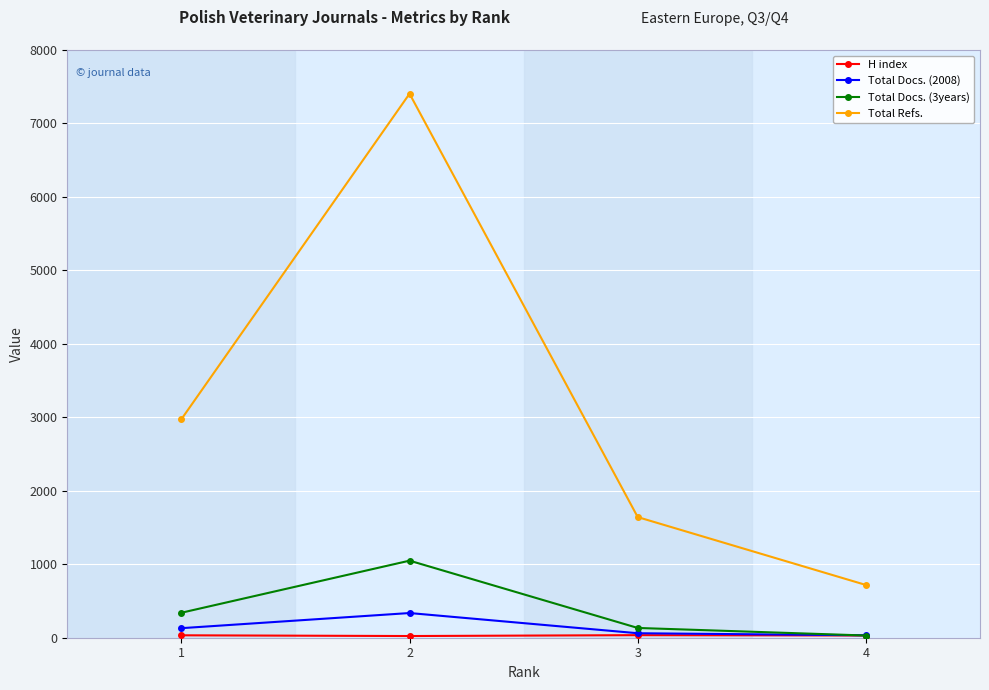

Which series has the largest total across all categories?

Total Refs.